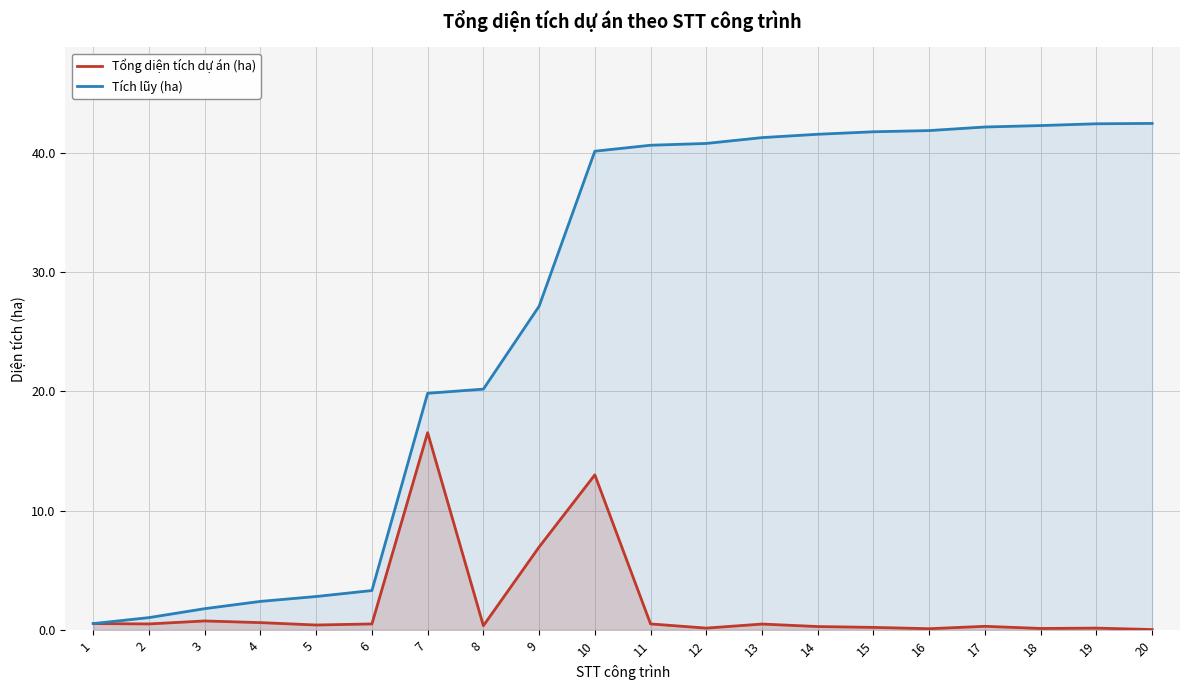

Rank the series by their maximum value, from highest to lowest.

Tích lũy (ha), Tổng diện tích dự án (ha)